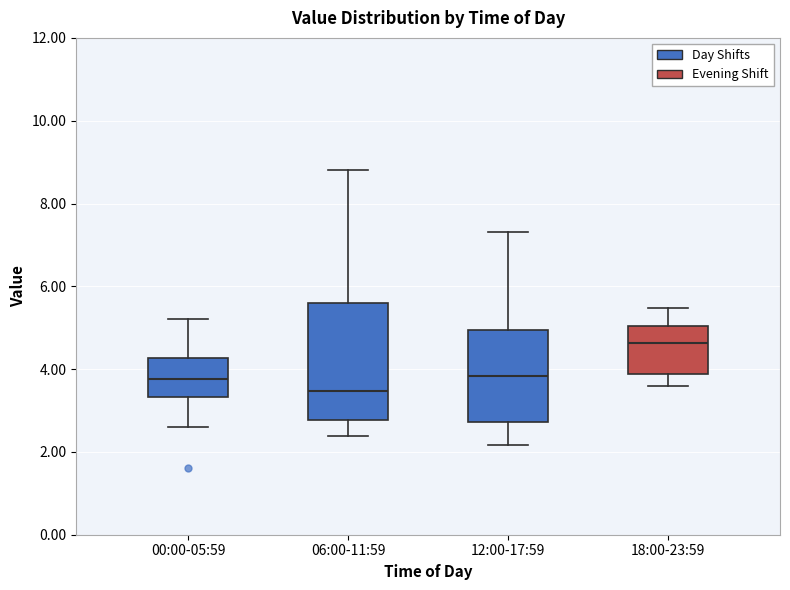

Where is the lower edge of the box for 00:00-05:59 on the y-axis? The values are not printed on the chart, so give them approximately, as read against the axis.

3.4